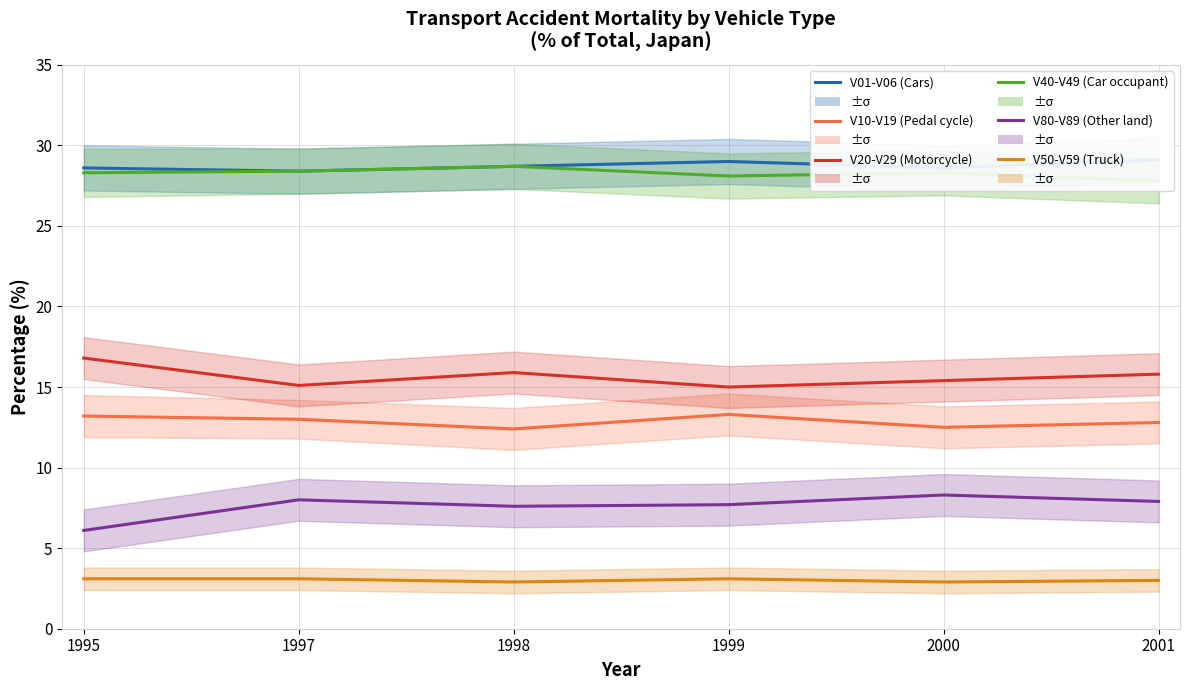

Reading right to left, extract all data points from this chart.

V01-V06 (Cars): 29.1	28.6	29.0	28.7	28.4	28.6
V10-V19 (Pedal cycle): 12.8	12.5	13.3	12.4	13.0	13.2
V20-V29 (Motorcycle): 15.8	15.4	15.0	15.9	15.1	16.8
V40-V49 (Car occupant): 27.8	28.3	28.1	28.7	28.4	28.3
V80-V89 (Other land): 7.9	8.3	7.7	7.6	8.0	6.1
V50-V59 (Truck): 3.0	2.9	3.1	2.9	3.1	3.1